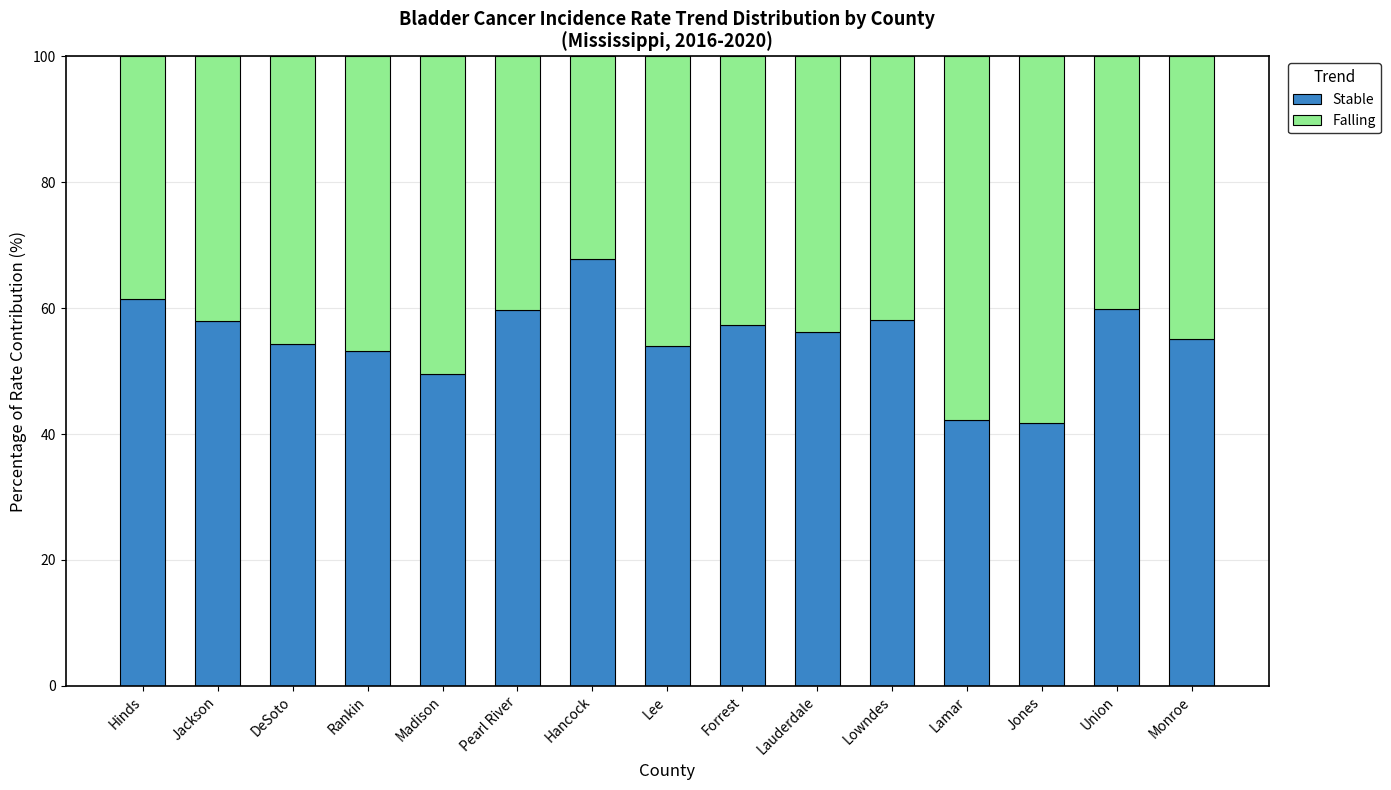

How many categories are shown in the chart?

15